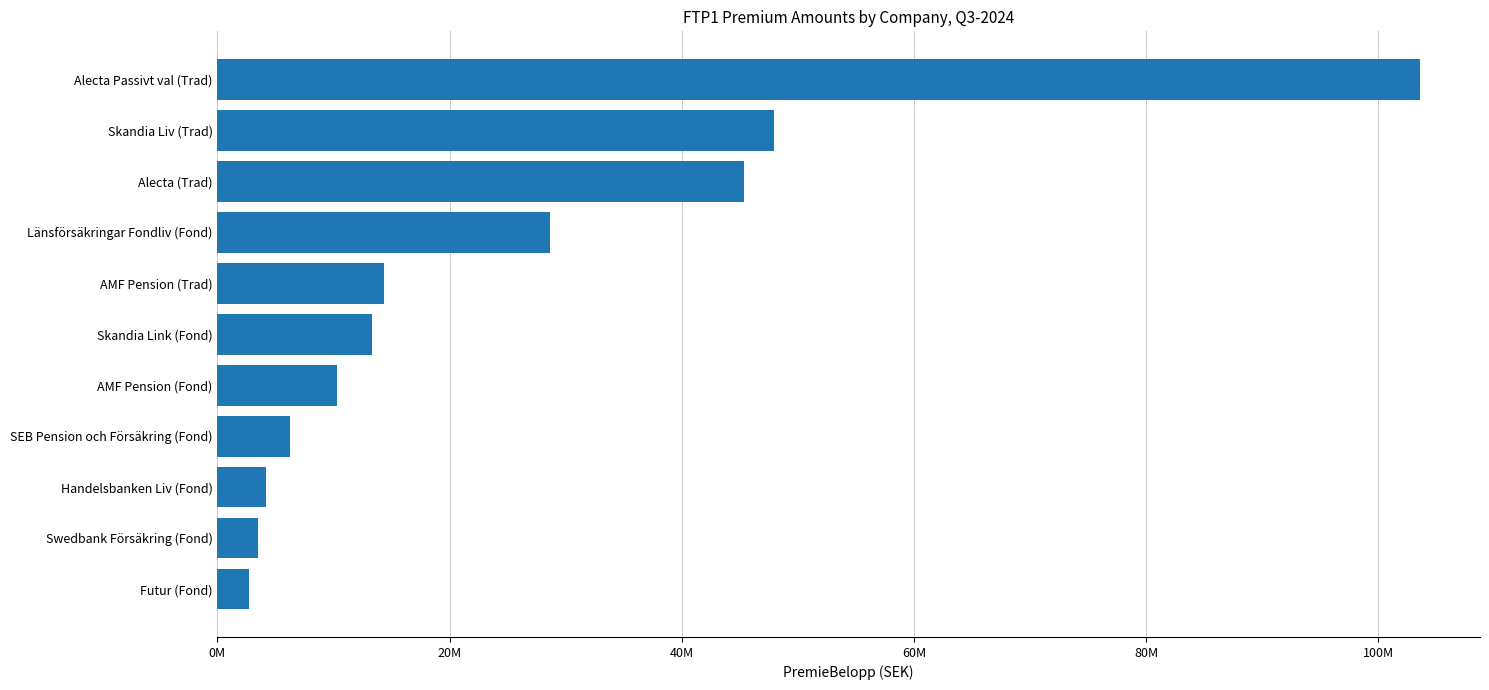

What is the maximum value shown in the chart?

103577219